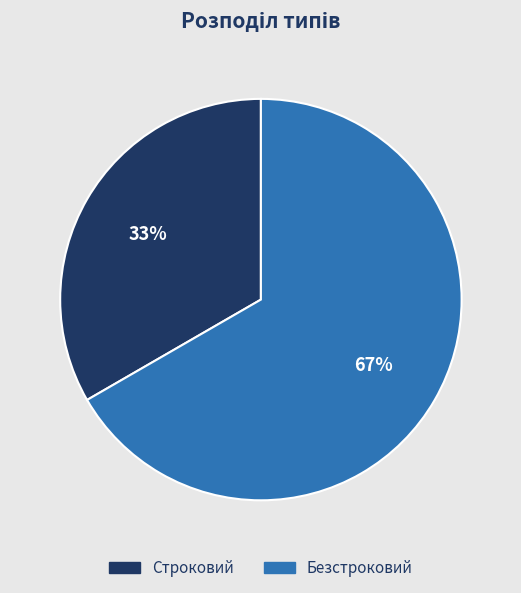

To the nearest percent, what is the average slice percentage?

50%